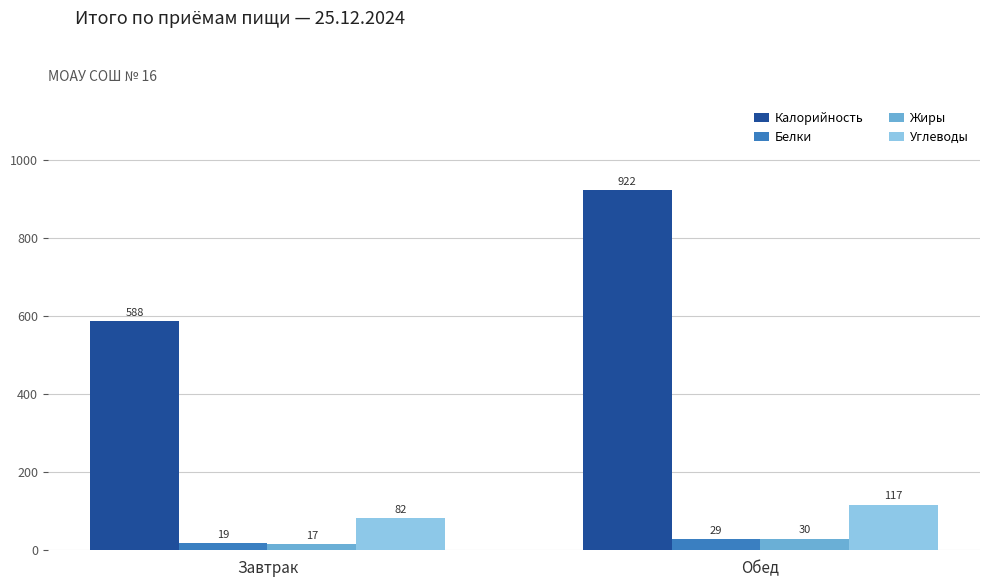

Which series has the largest total across all categories?

Калорийность